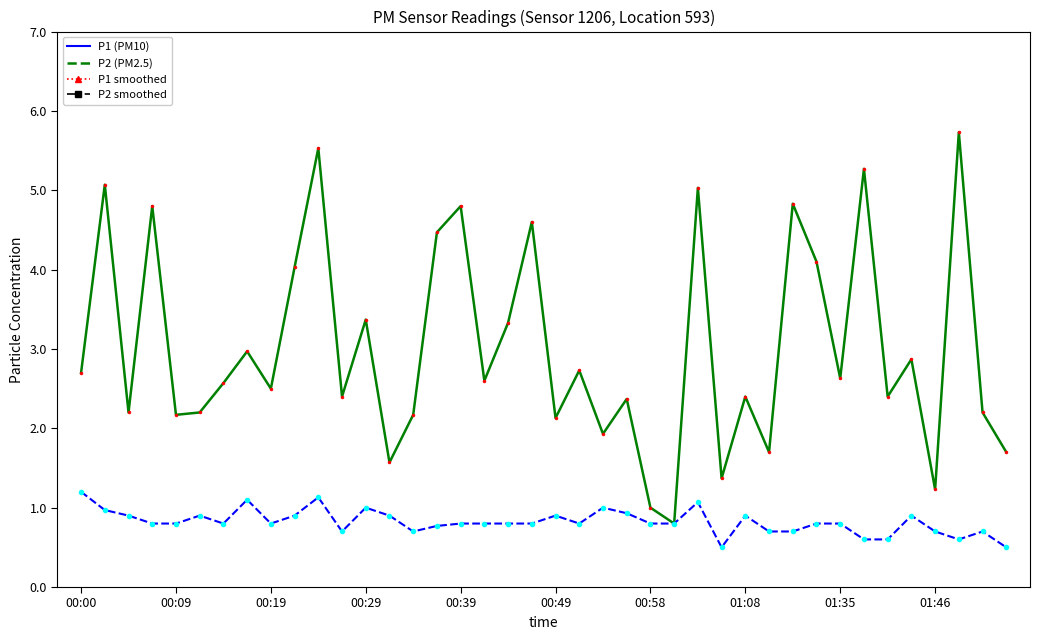

List the series in order of their overall mean, lowest first.

P2 (PM2.5), P1 (PM10)